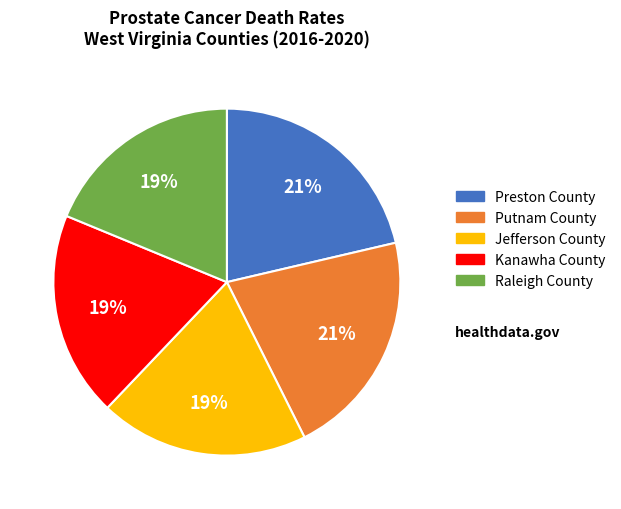

Is Jefferson County the majority of the pie?

No